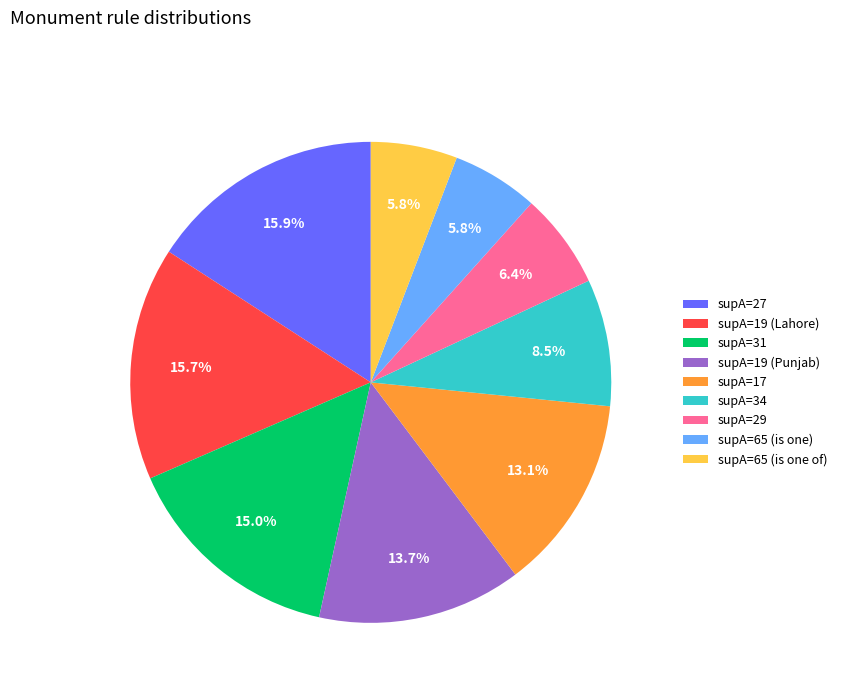

Is the sum of supA=19 (Lahore) and supA=27 greater than half?

No